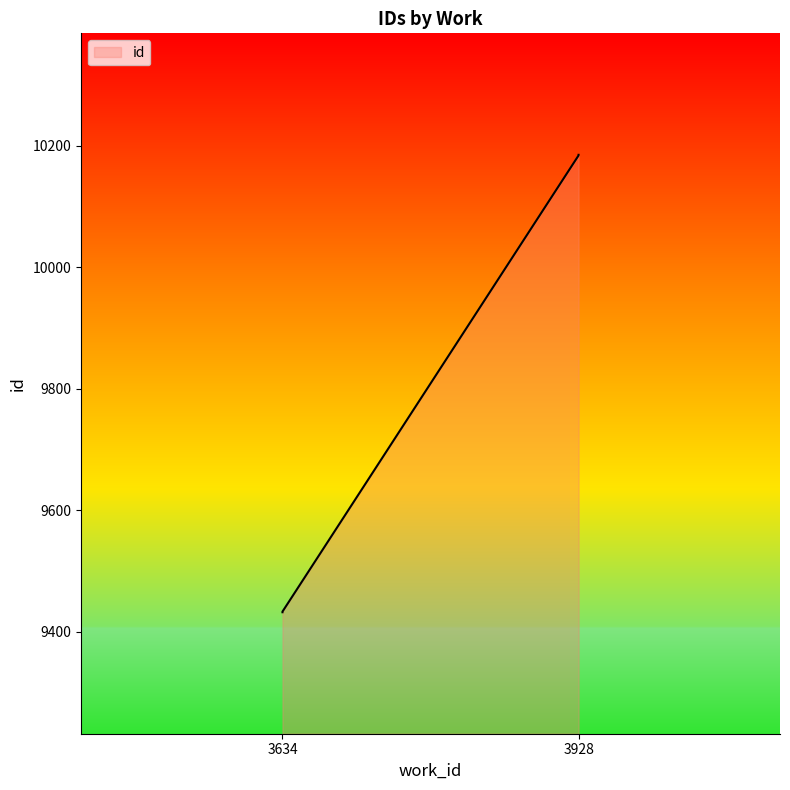

How many lines are shown in the chart?

1